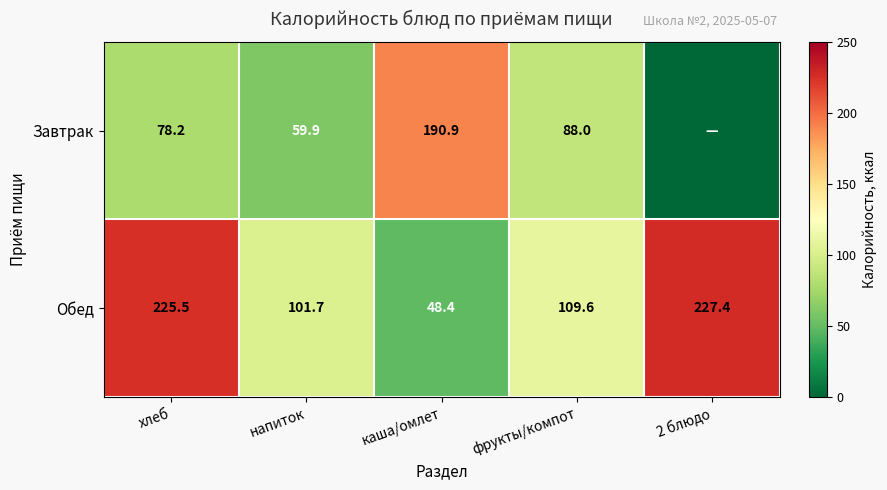

What is the difference between the highest and lowest values at фрукты/компот?

21.6